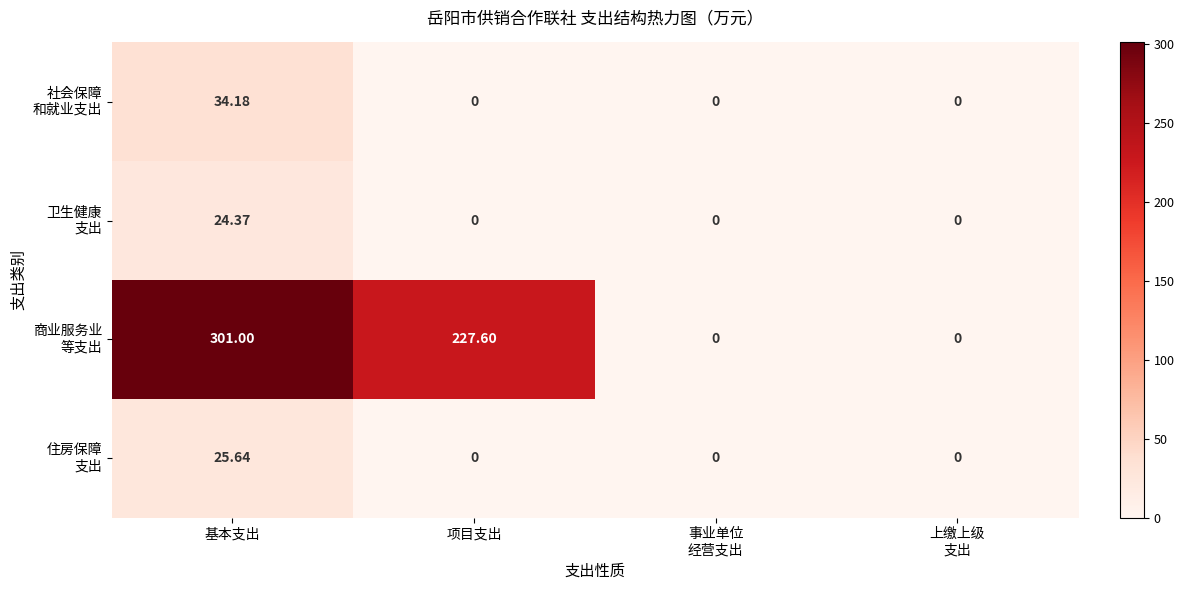

At which category is the sum across all series the highest?

基本支出